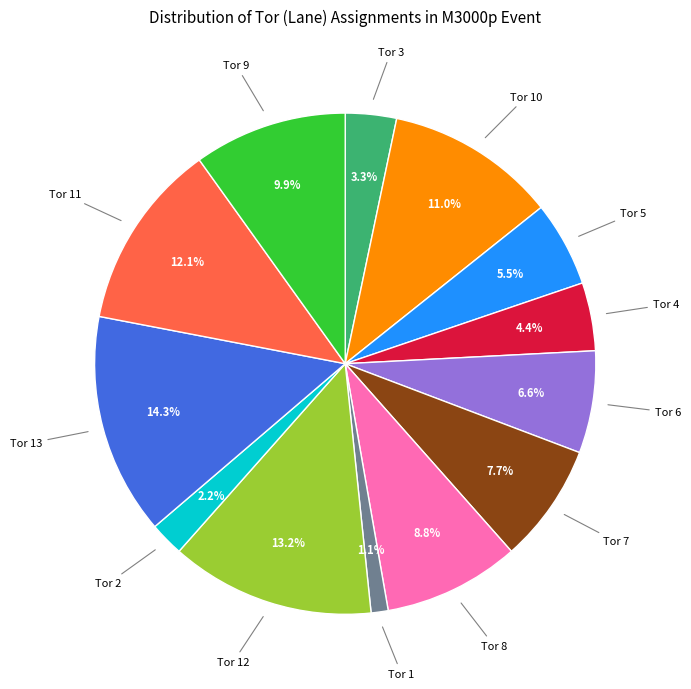

To the nearest percent, what is the average slice percentage?

8%